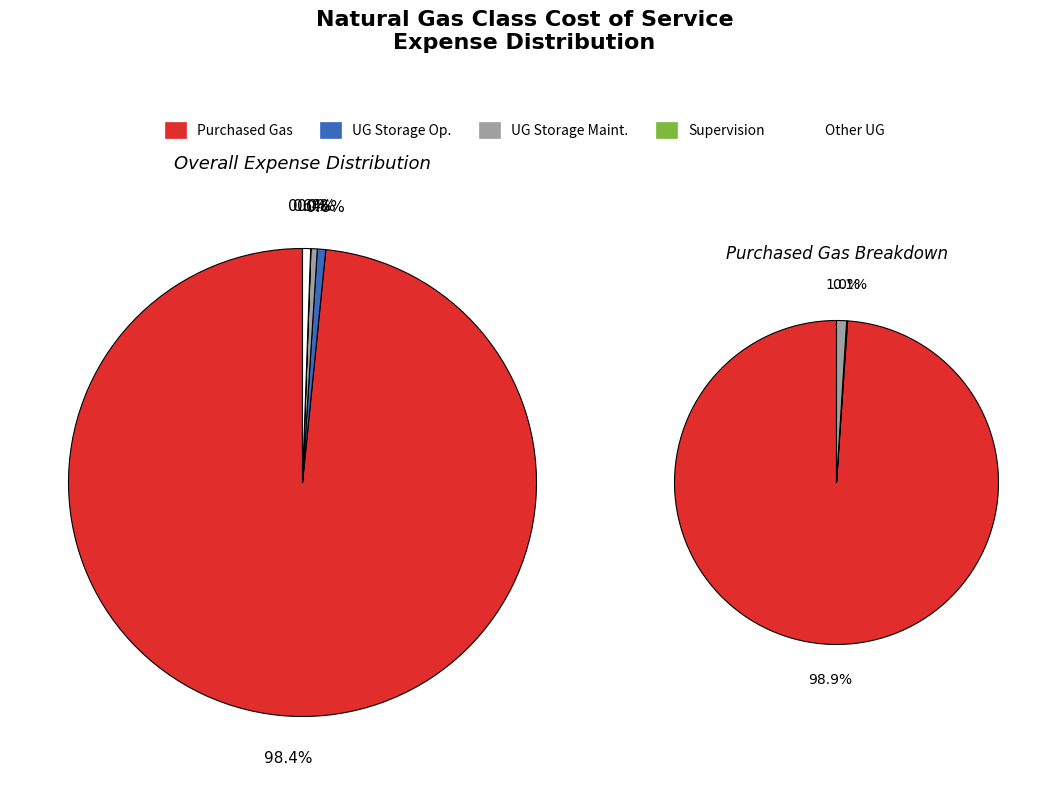

What is the largest slice in the pie chart?

Purchased Gas Expenses